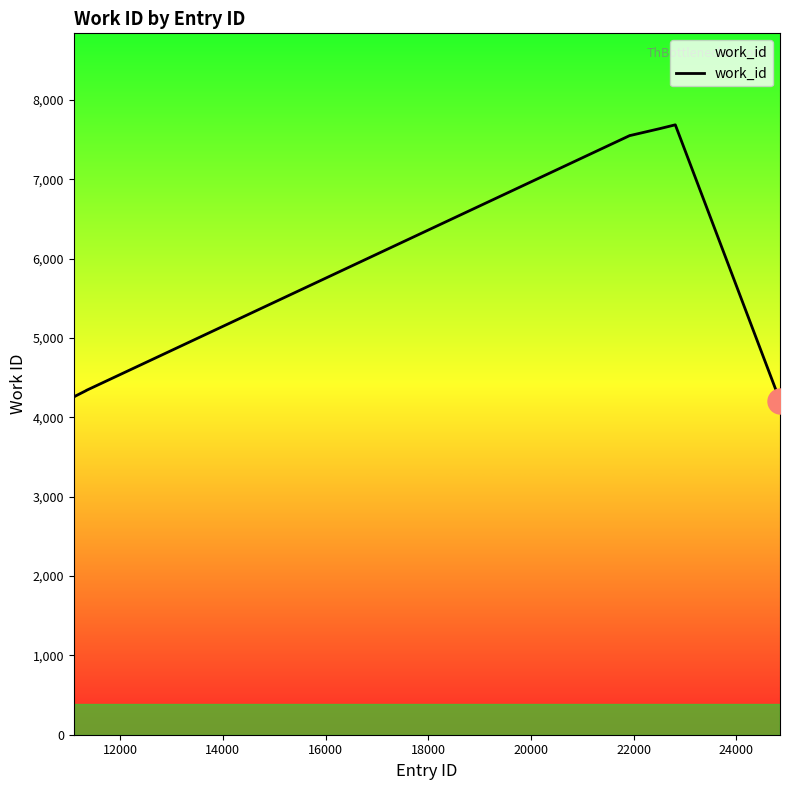

What is the difference between the maximum and minimum values?

3477